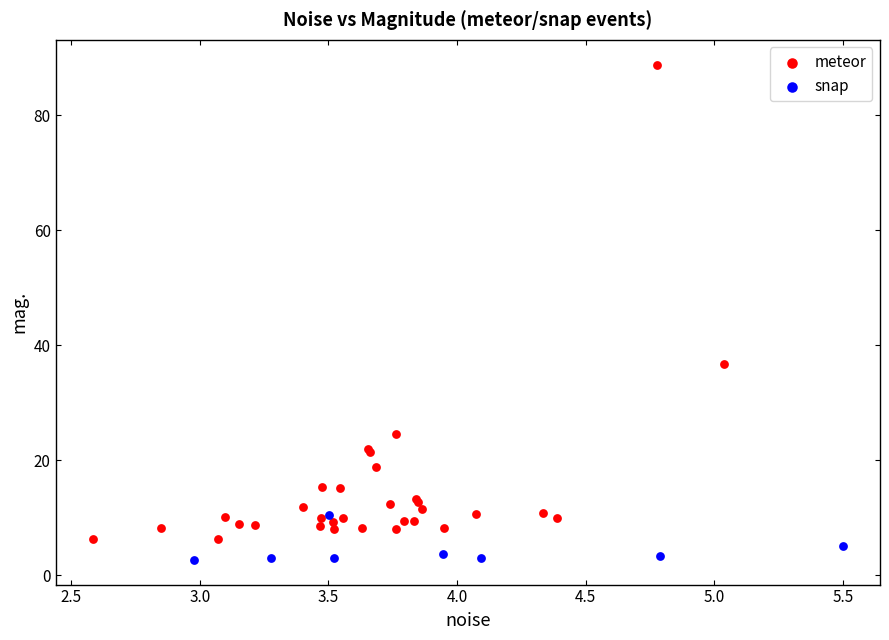

Which series contains the highest Y value?

meteor